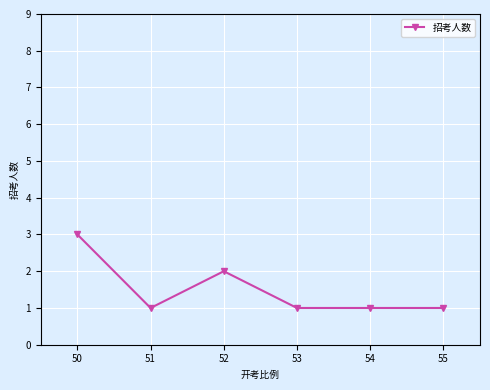

Between 52 and 53, which is larger?

52